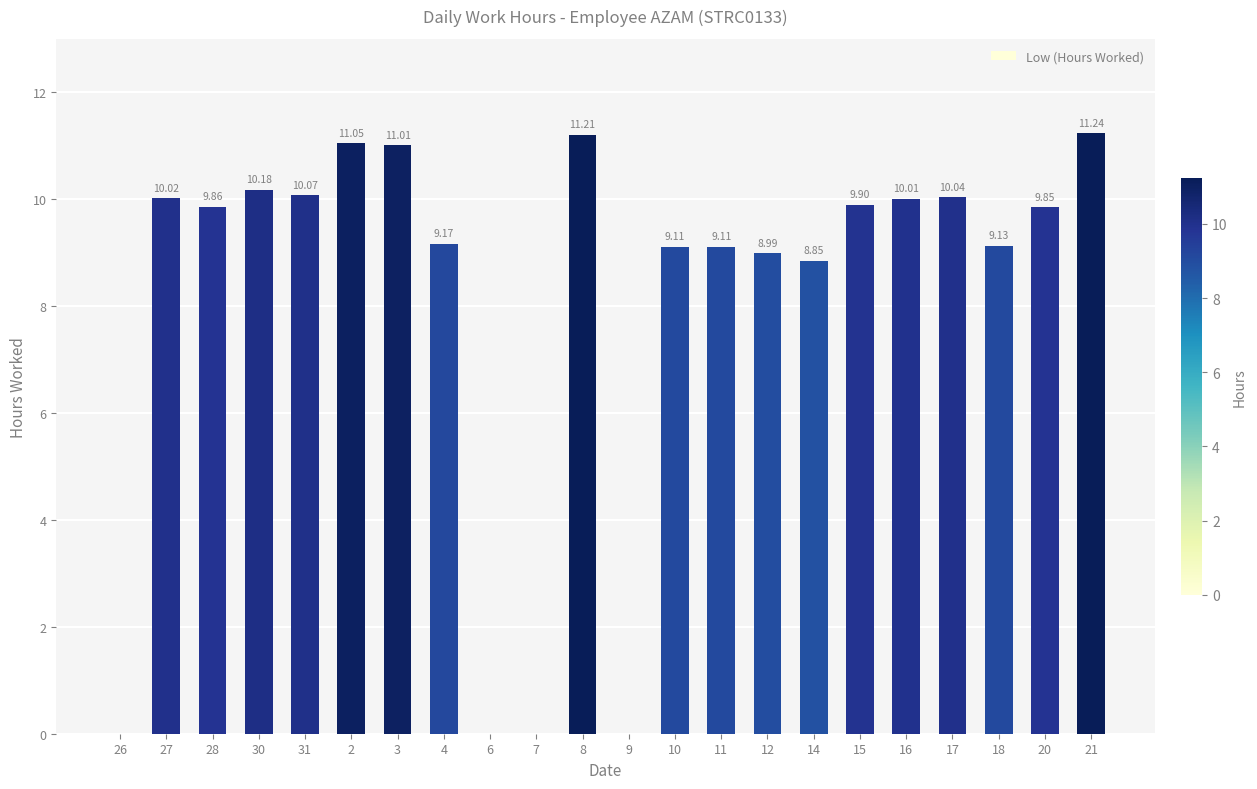

What is the maximum value shown in the chart?

11.2